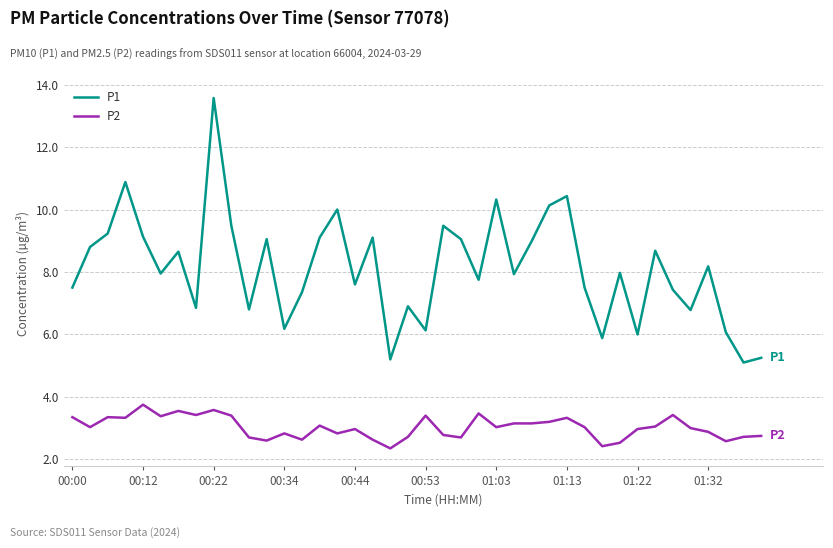

Which series has the largest total across all categories?

P1